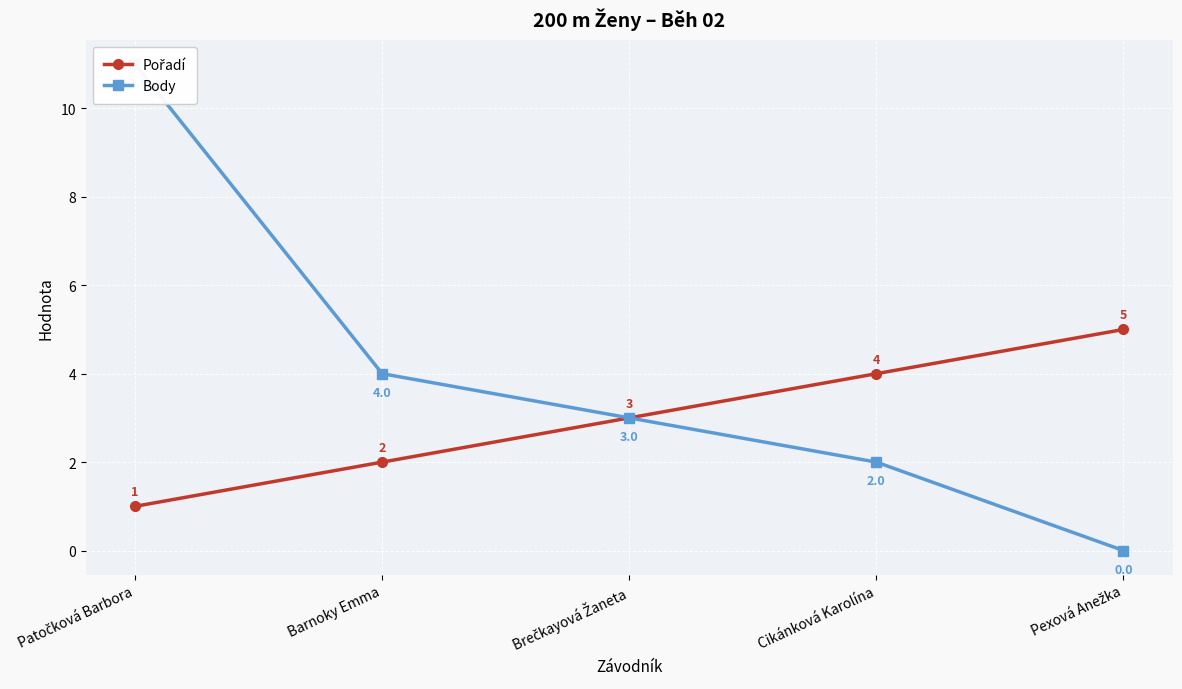

True or false: Pořadí and Body cross at least once.

False